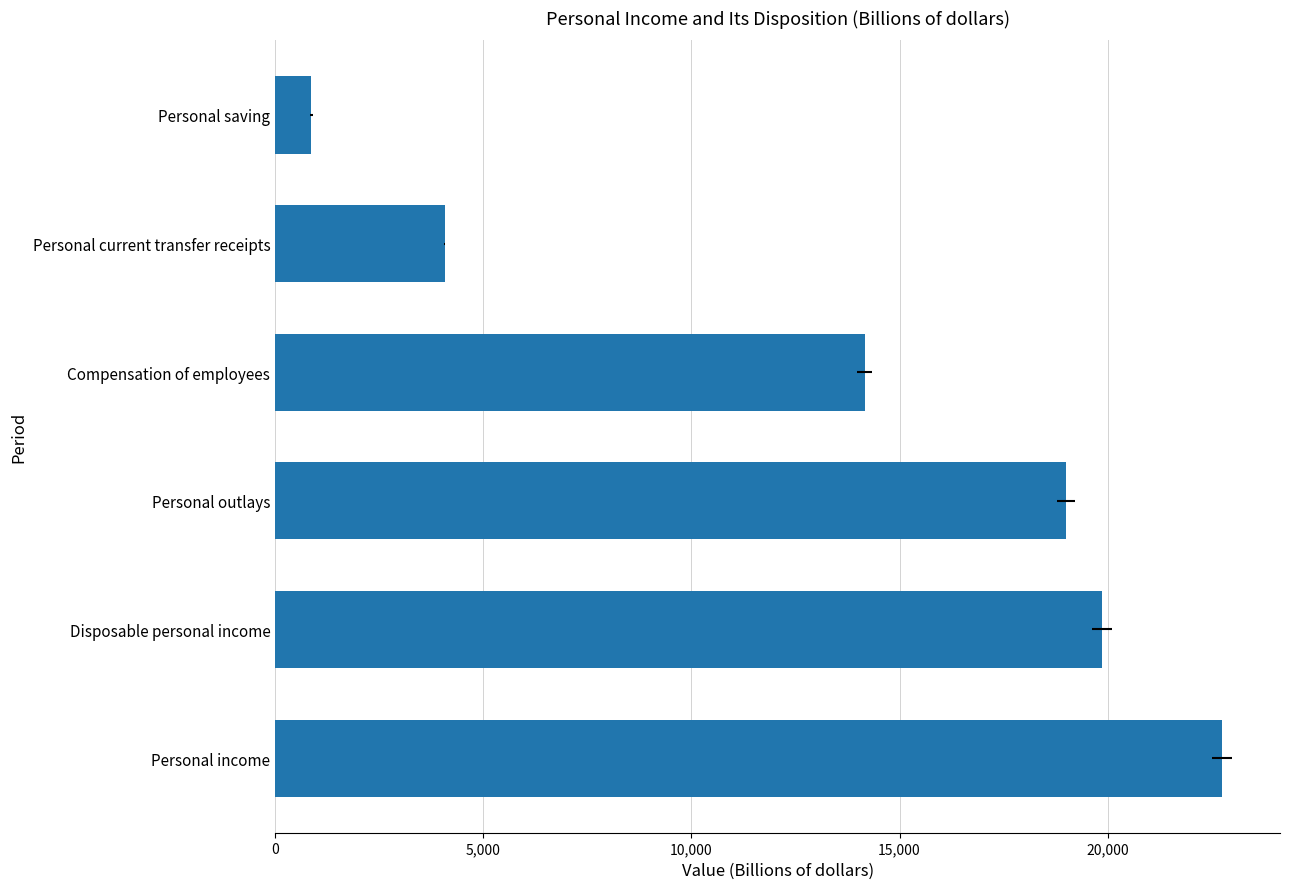

What is the value of the 6th bar from the left?

869.5